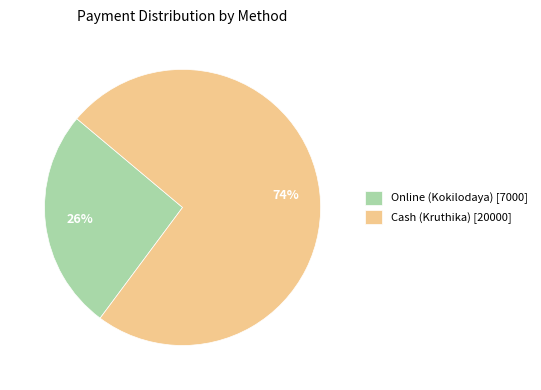

Count the number of slices in the pie.

2